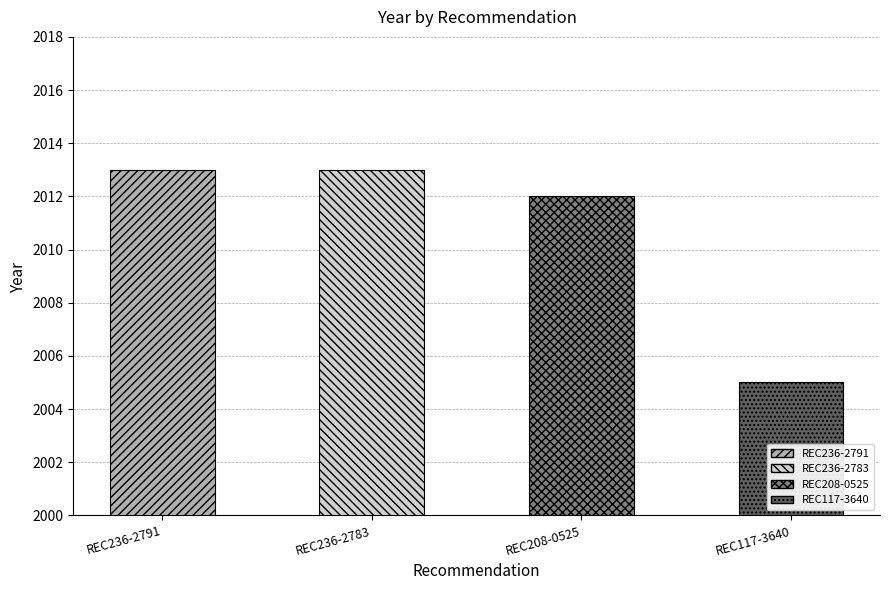

What is the ratio of the value at REC208-0525 to the value at REC117-3640?

1.0